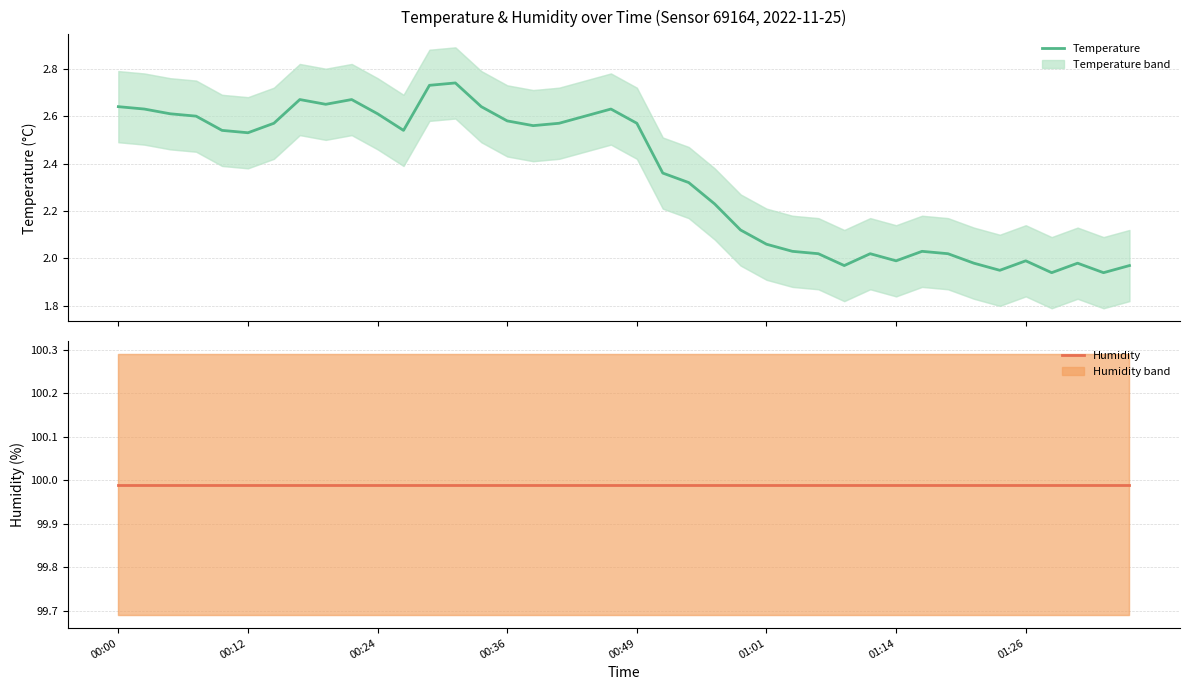

Which has a higher value, 13 or 30?

13